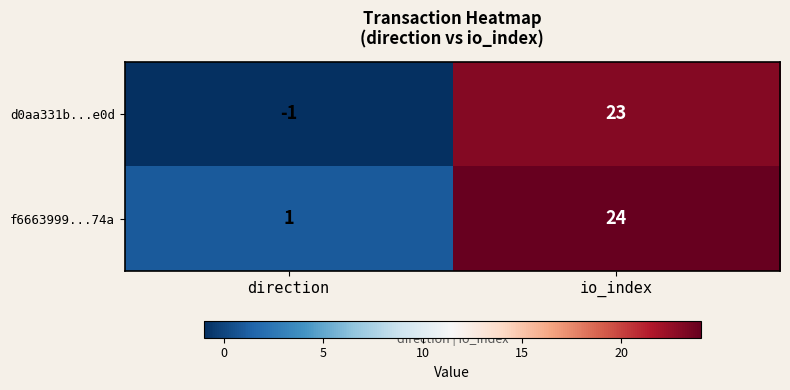

Rank the series by their average value, from highest to lowest.

f6663999...74a, d0aa331b...e0d